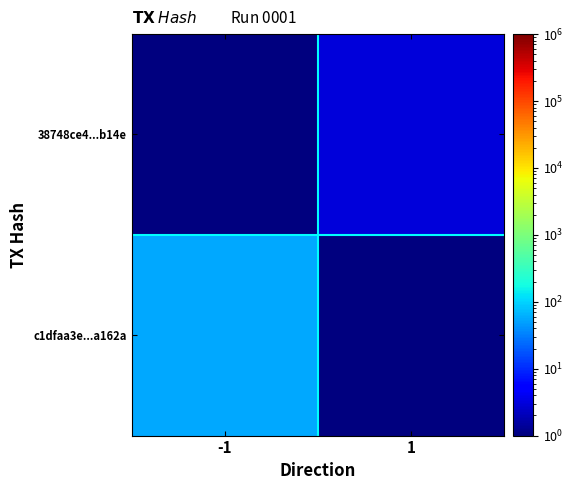

At -1, list the series in order from smallest to largest.

38748ce4...b14e, c1dfaa3e...a162a